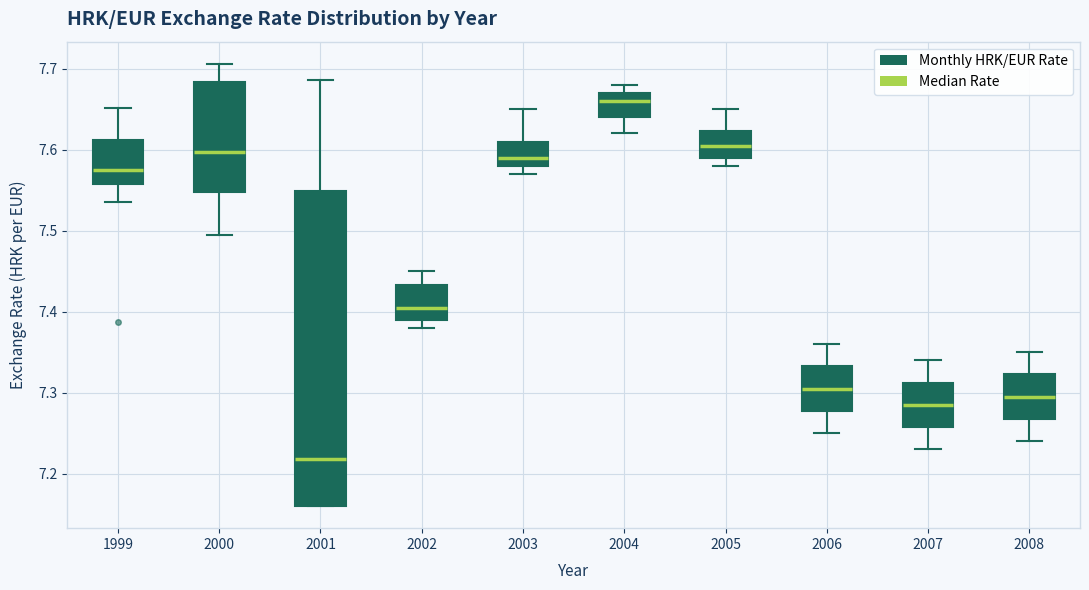

Reading left to right, transcribe this box plot: for each box, give where its median line is, the range the box spans, and where its two whiskers end, as read against the y-axis. The values are not printed on the chart, so give them approximately, as read against the axis.

1999: median 7.57, box 7.56 to 7.61, whiskers 7.54 to 7.65
2000: median 7.60, box 7.55 to 7.68, whiskers 7.49 to 7.71
2001: median 7.22, box 7.16 to 7.55, whiskers 7.16 to 7.69
2002: median 7.41, box 7.39 to 7.43, whiskers 7.38 to 7.45
2003: median 7.59, box 7.58 to 7.61, whiskers 7.57 to 7.65
2004: median 7.66, box 7.64 to 7.67, whiskers 7.62 to 7.68
2005: median 7.61, box 7.59 to 7.62, whiskers 7.58 to 7.65
2006: median 7.31, box 7.28 to 7.33, whiskers 7.25 to 7.36
2007: median 7.29, box 7.26 to 7.31, whiskers 7.23 to 7.34
2008: median 7.30, box 7.27 to 7.32, whiskers 7.24 to 7.35